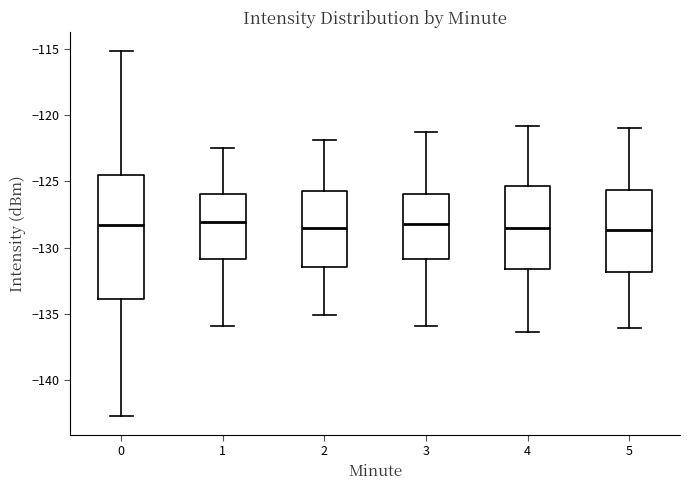

Reading left to right, transcribe this box plot: for each box, give where its median line is, the range the box spans, and where its two whiskers end, as read against the y-axis. The values are not printed on the chart, so give them approximately, as read against the axis.

0: median -128.5, box -134.0 to -124.5, whiskers -142.5 to -115.0
1: median -128.0, box -131.0 to -126.0, whiskers -136.0 to -122.5
2: median -128.5, box -131.5 to -125.5, whiskers -135.0 to -122.0
3: median -128.0, box -131.0 to -126.0, whiskers -136.0 to -121.5
4: median -128.5, box -131.5 to -125.5, whiskers -136.5 to -121.0
5: median -128.5, box -132.0 to -125.5, whiskers -136.0 to -121.0